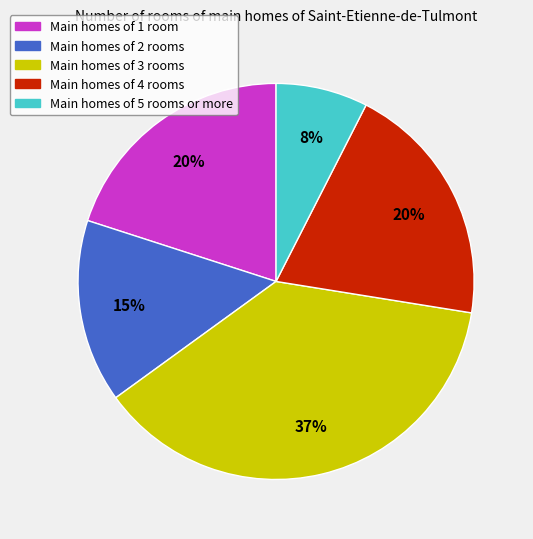

To the nearest percent, what is the average slice percentage?

20%